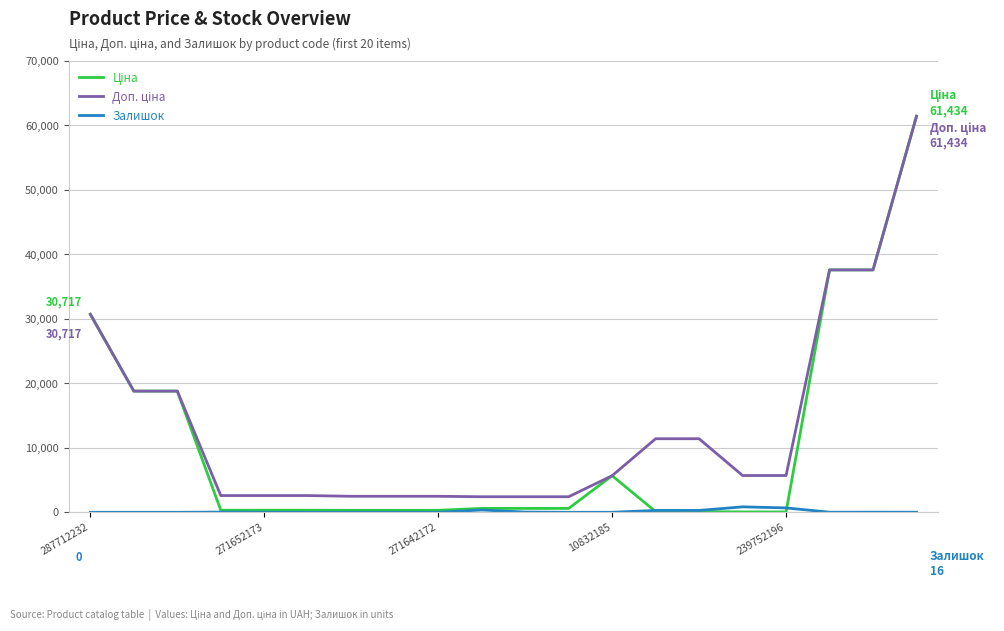

What is the maximum value shown in the chart?

61434.3